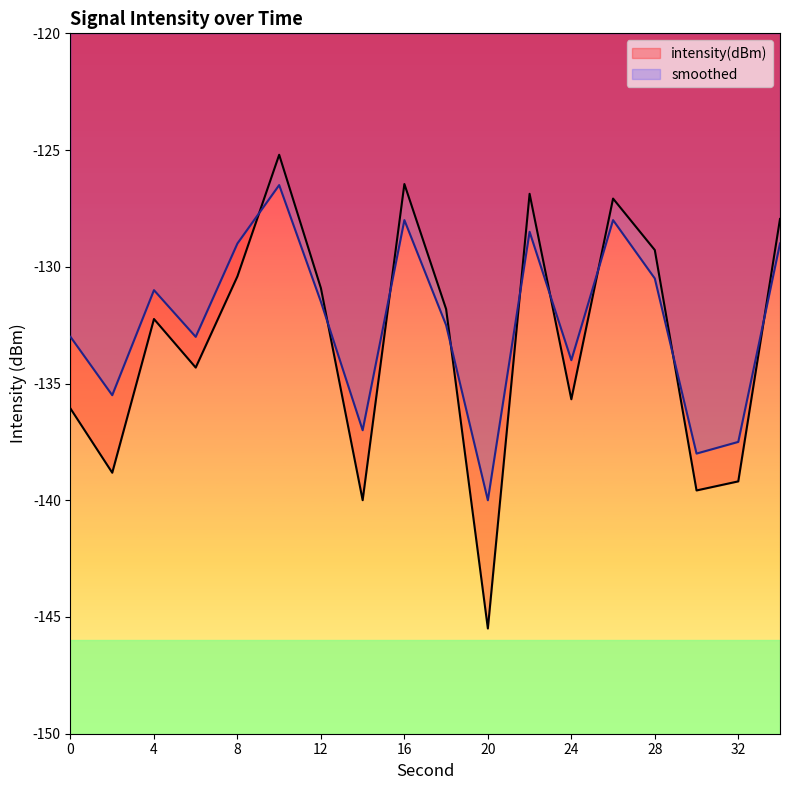

List the series in order of their overall mean, highest first.

smoothed, intensity(dBm)